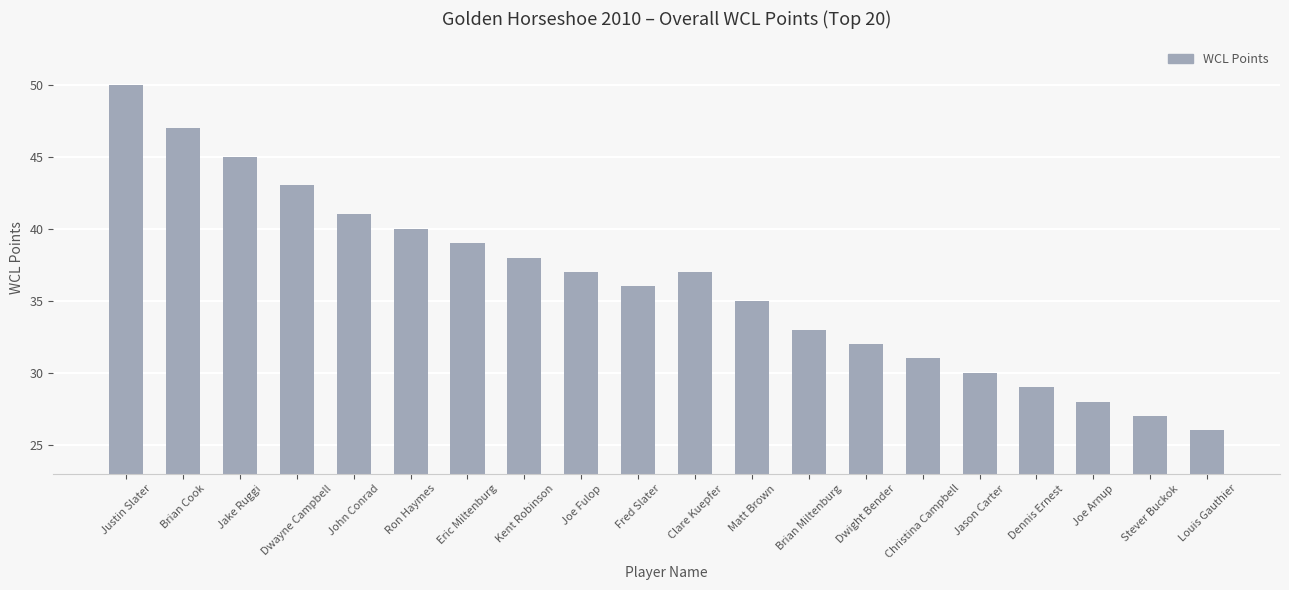

What is the greatest value displayed?

50